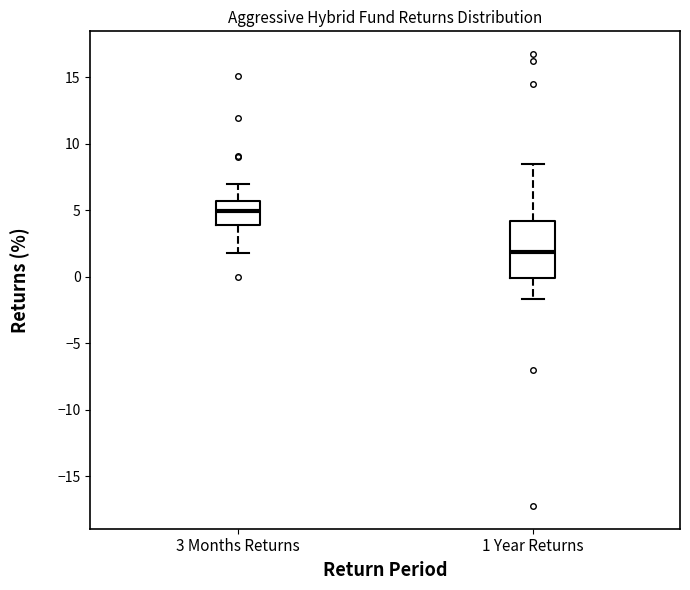

Where is the upper edge of the box for 3 Months Returns on the y-axis? The values are not printed on the chart, so give them approximately, as read against the axis.

5.5